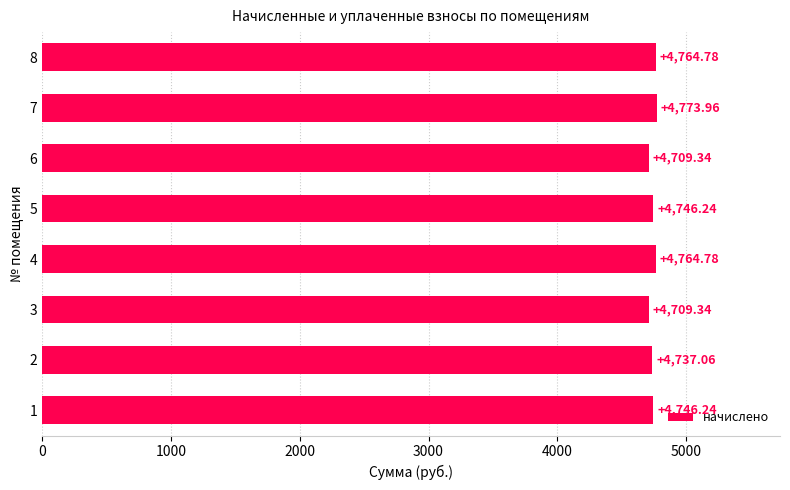

What is the greatest value displayed?

4774.0